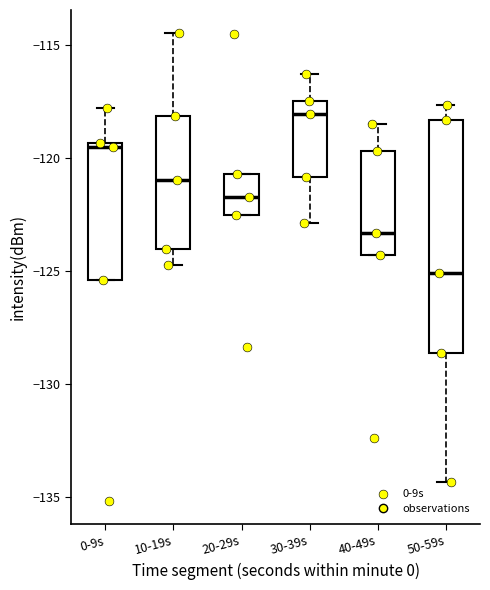

Which box is the tallest, from its lower edge to its upper edge?

50-59s